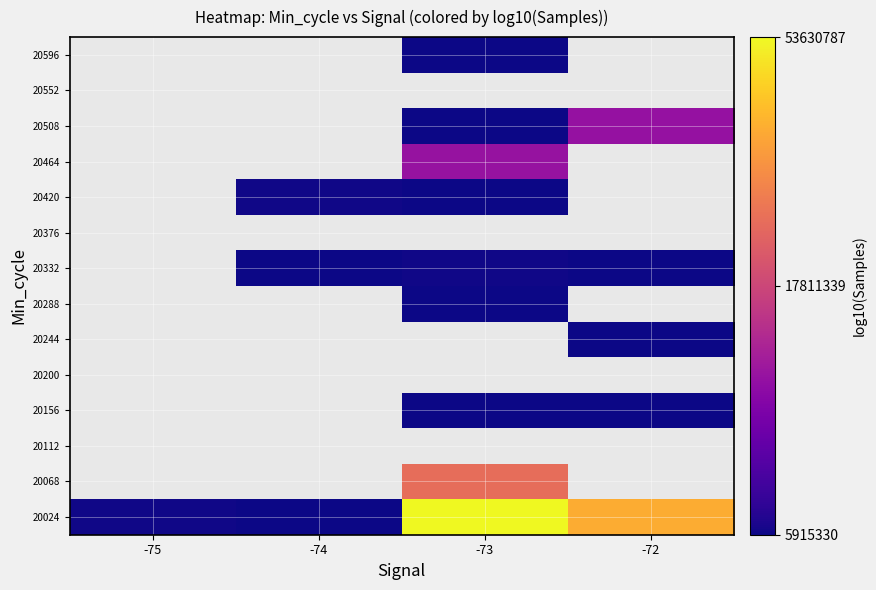

How many categories are shown in the chart?

4